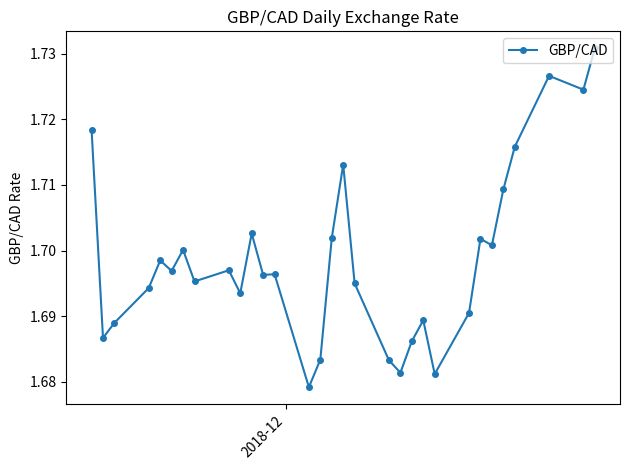

Is this an area chart (filled region under the line)?

No